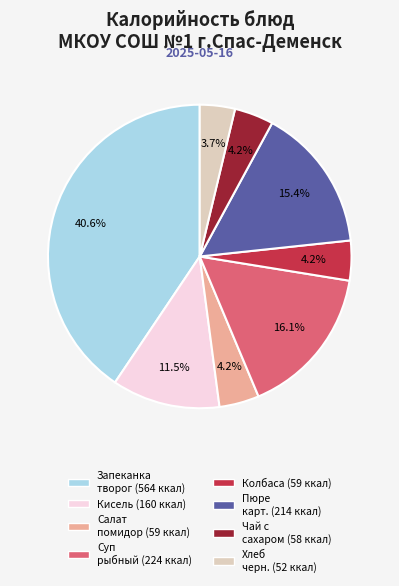

Is there any slice that represents more than half of the pie?

No